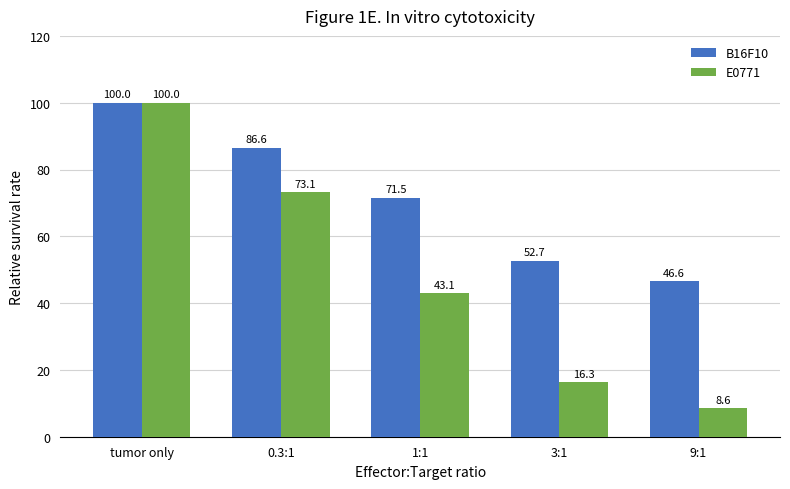

Reading left to right, transcribe all the data shown in this chart.

B16F10: tumor only=100.0	0.3:1=86.6	1:1=71.5	3:1=52.7	9:1=46.6
E0771: tumor only=100.0	0.3:1=73.1	1:1=43.1	3:1=16.3	9:1=8.6